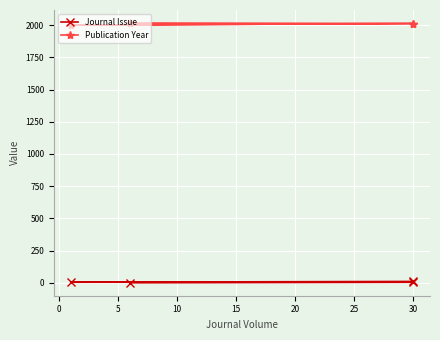

What are all the series names shown in the legend?

Journal Issue, Publication Year